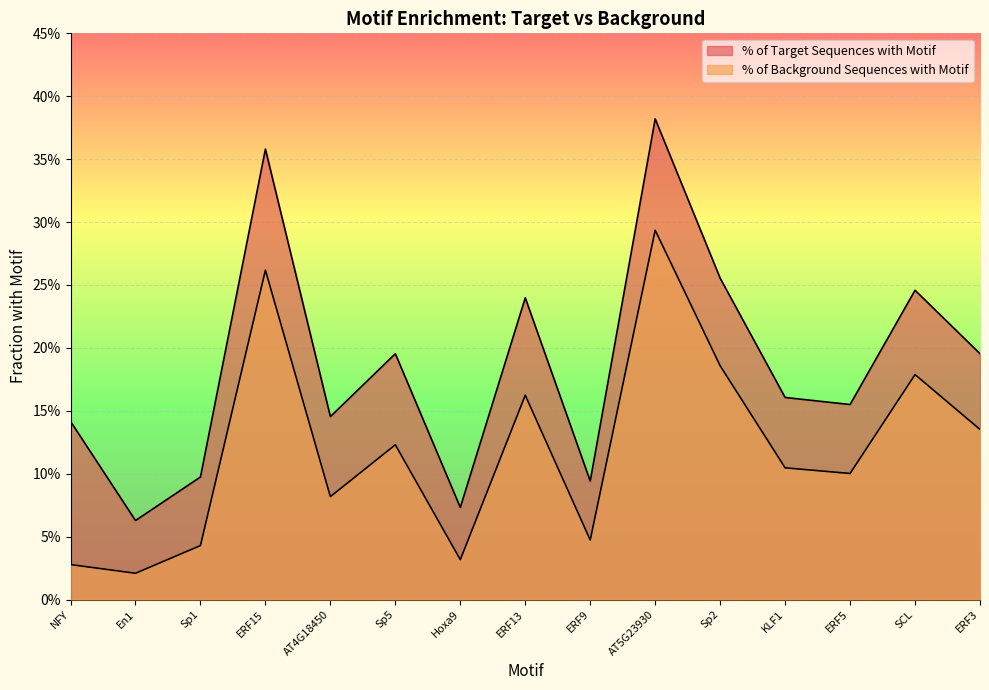

Is the value of % of Target Sequences with Motif at AT5G23930 greater than the value of % of Background Sequences with Motif at AT4G18450?

Yes